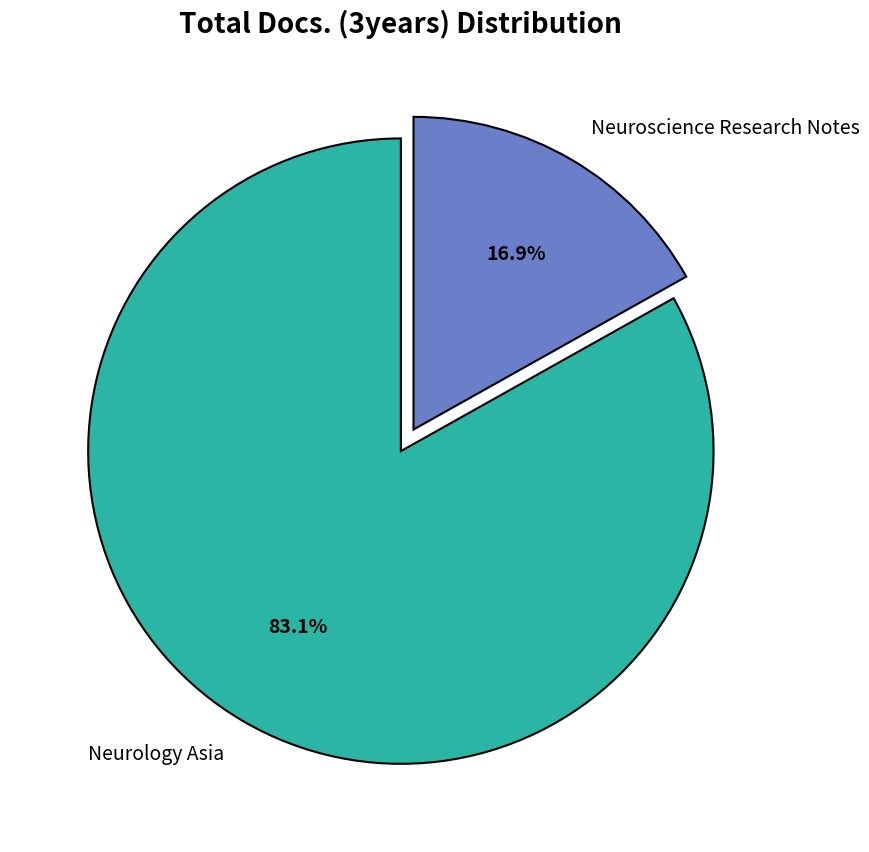

Does Neuroscience Research Notes represent more than half of the total?

No